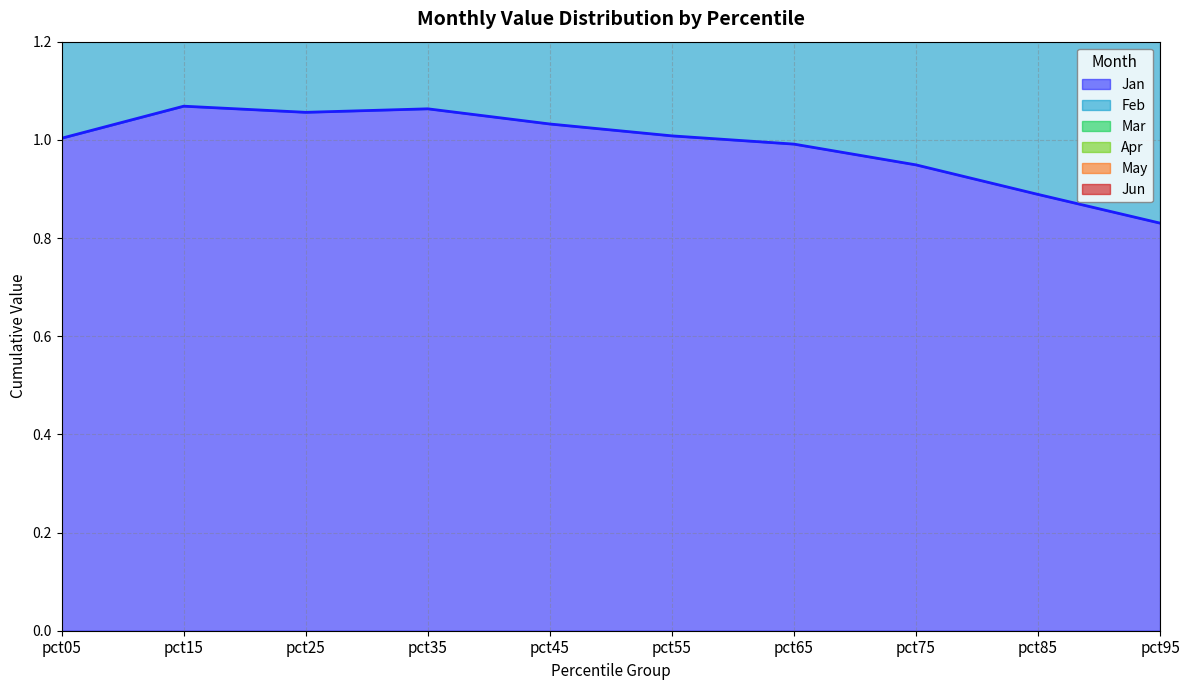

Which series changed the most between pct25 and pct75?

Jan